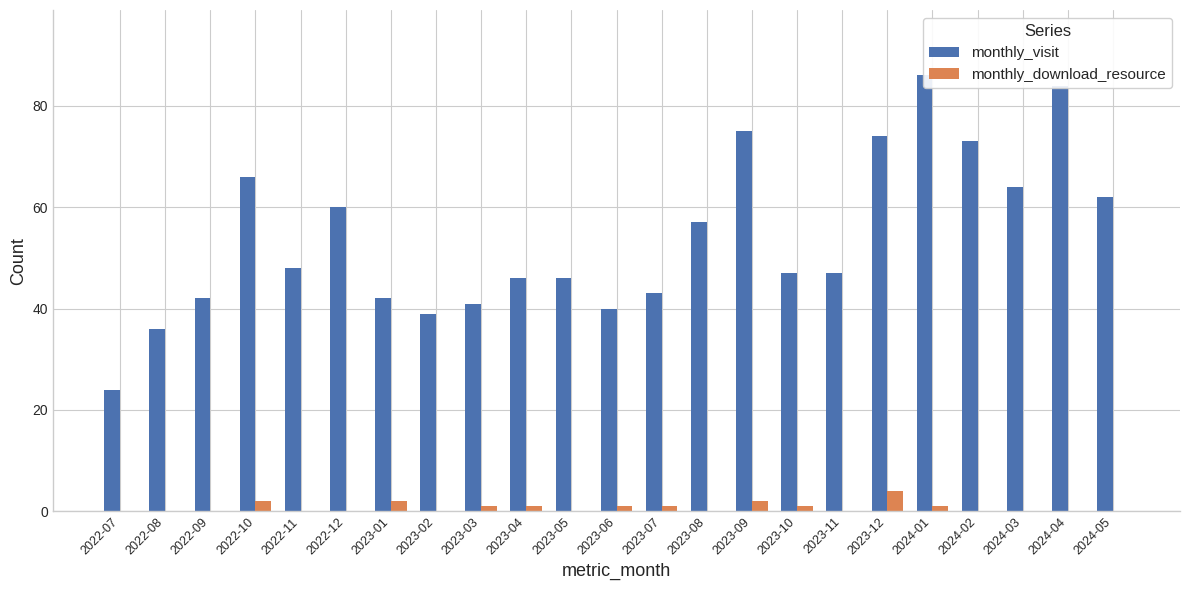

What is the sum of the monthly_visit values at 2023-10 and 2023-05?

93